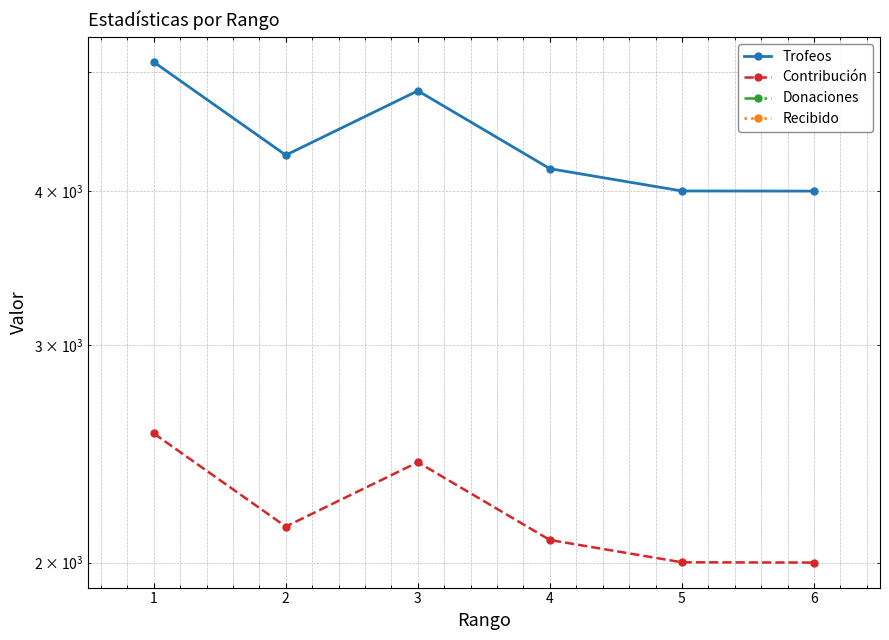

At 2, list the series in order from smallest to largest.

Donaciones, Recibido, Contribución, Trofeos